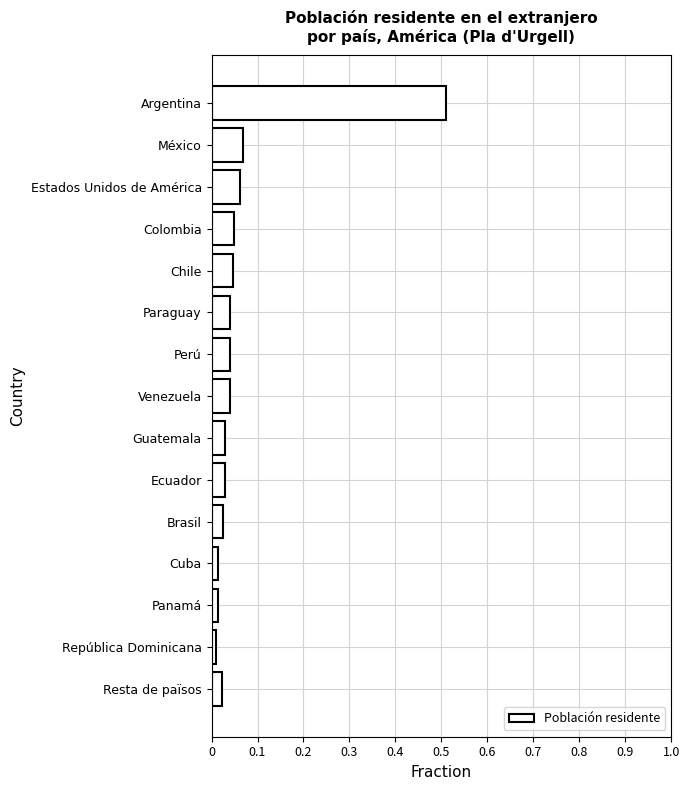

What position from the top is Perú?

7